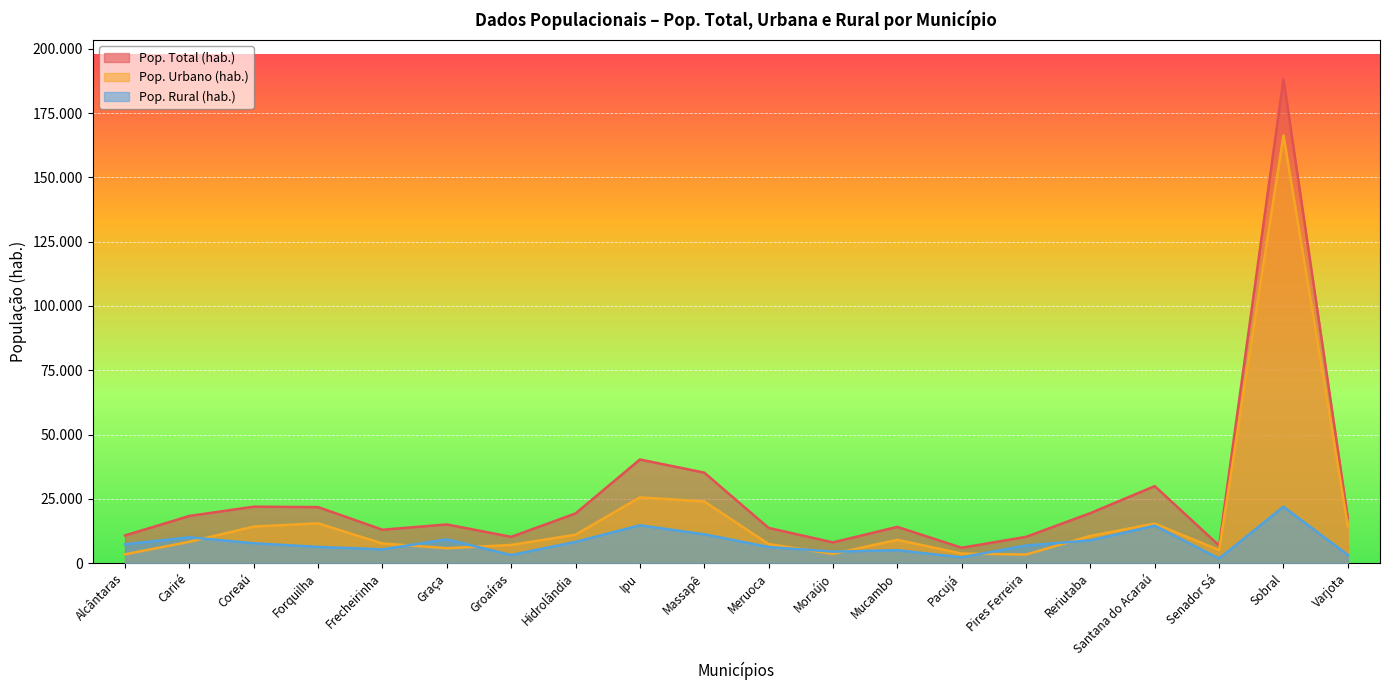

True or false: Pop. Total (hab.) and Pop. Urbano (hab.) intersect in this chart.

False